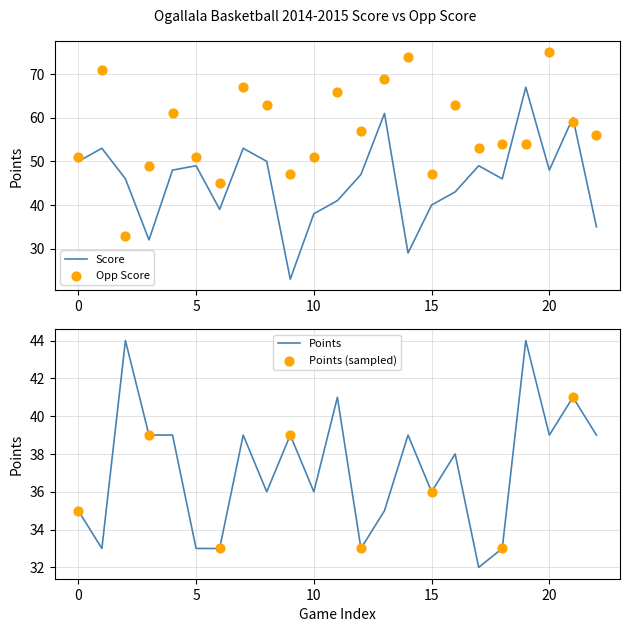

Which series has the largest Y range (max minus min)?

Score